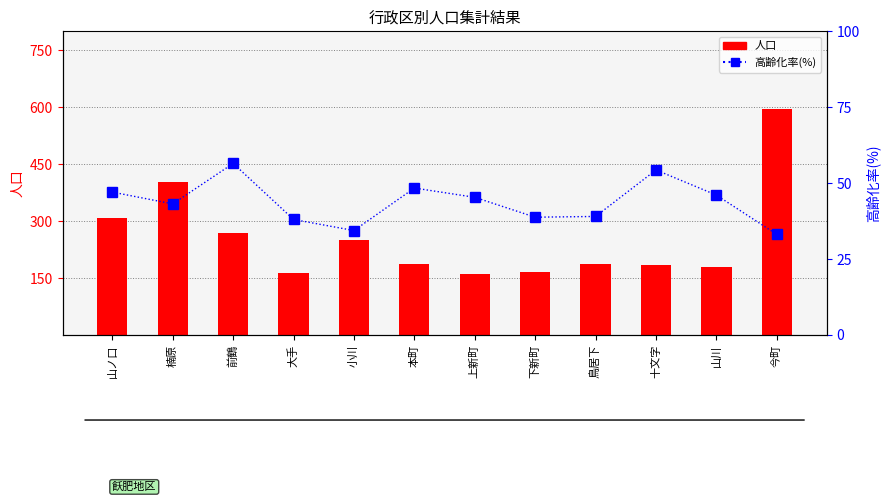

Count the number of data series in this chart.

2